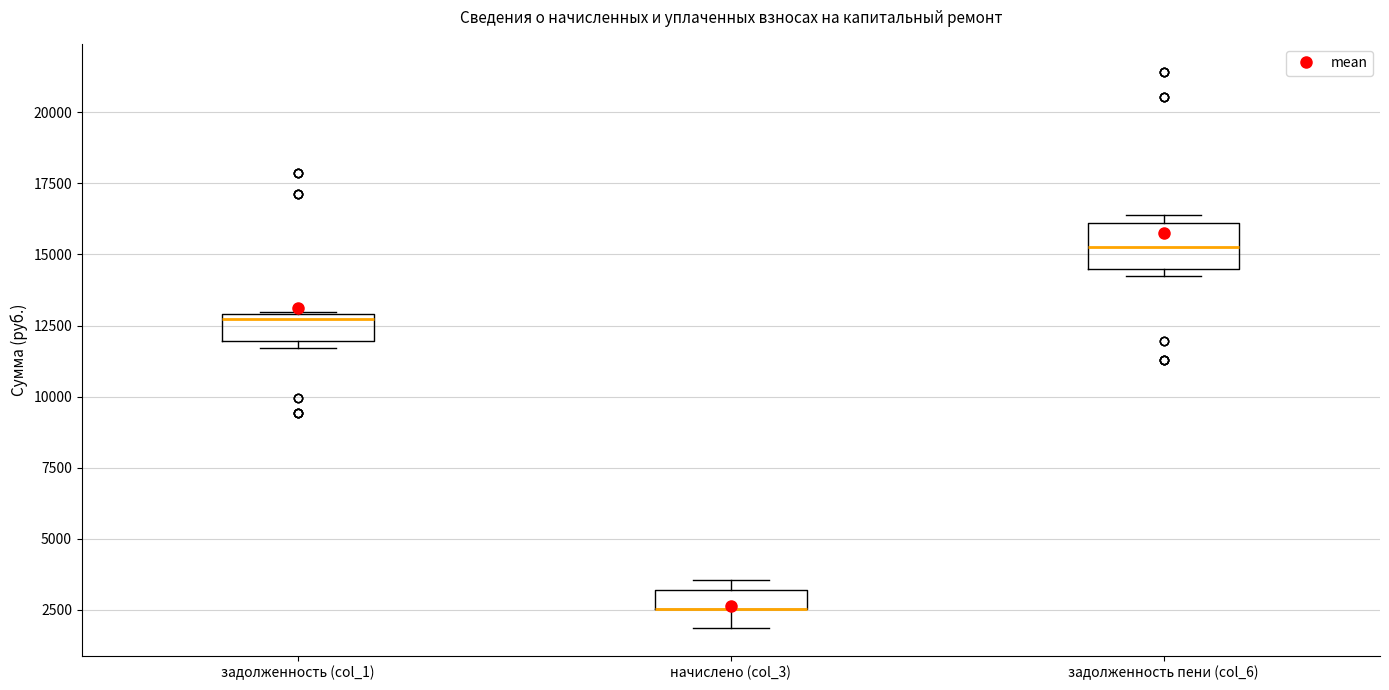

Where is the lower edge of the box for задолженность (col_1) on the y-axis? The values are not printed on the chart, so give them approximately, as read against the axis.

12000